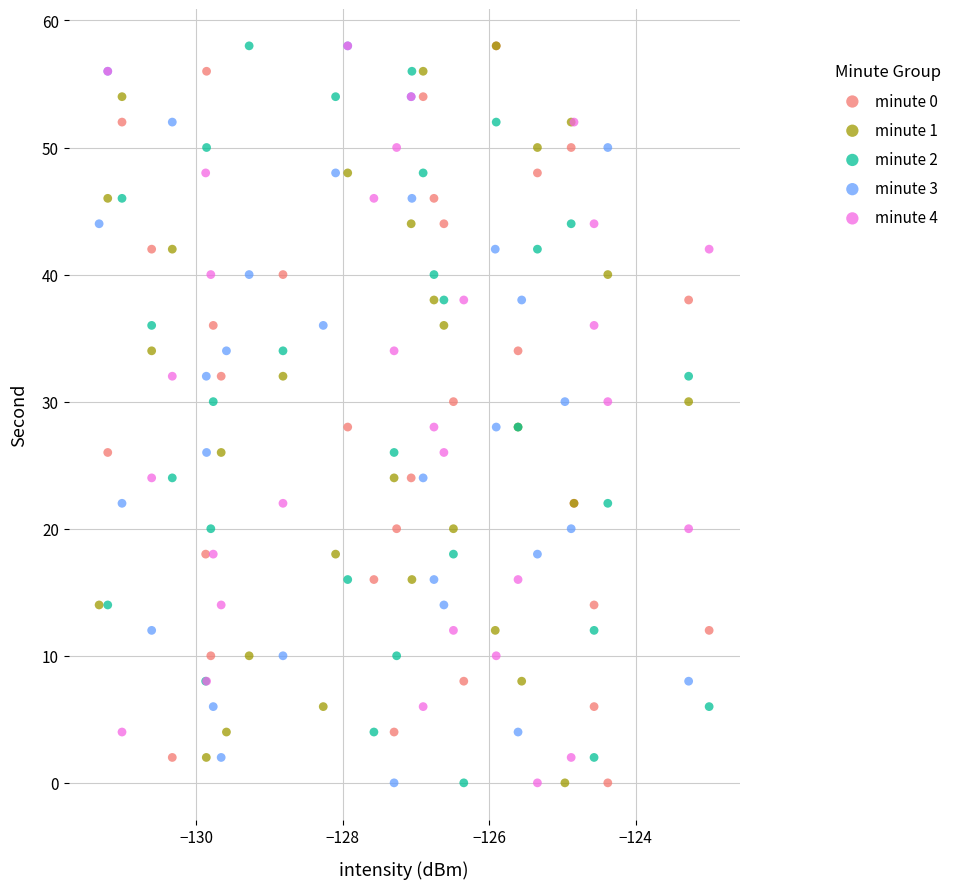

What are all the series names shown in the legend?

minute 0, minute 1, minute 2, minute 3, minute 4